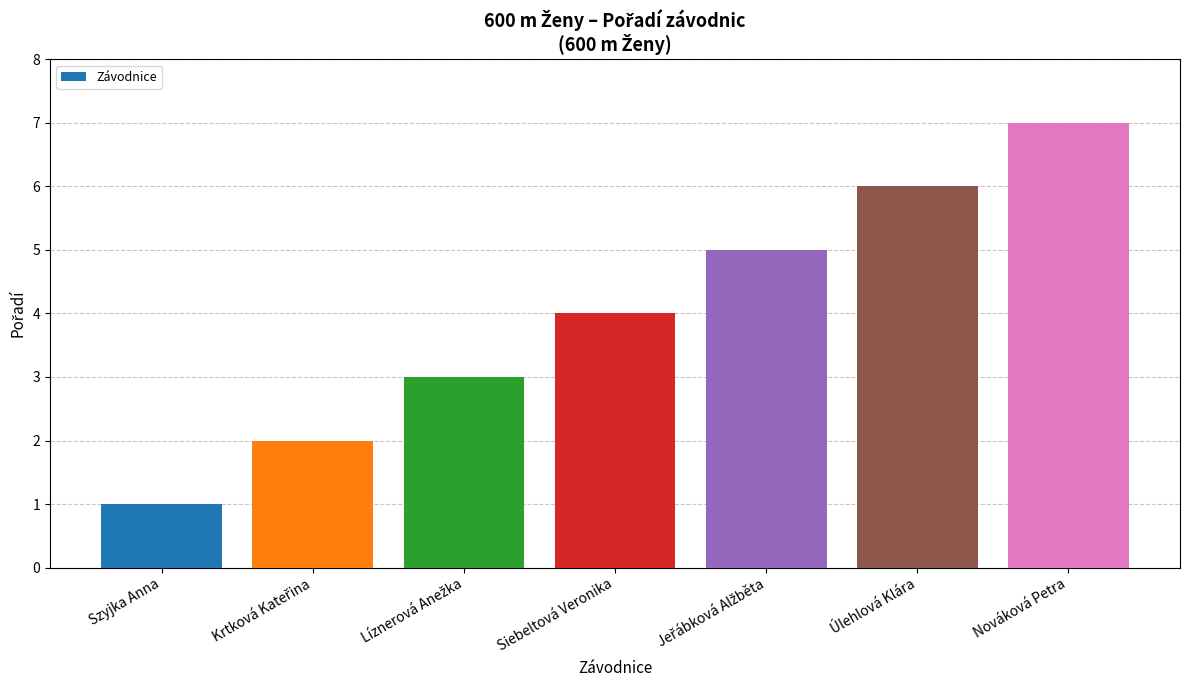

Which category has the highest value across all series?

Nováková Petra